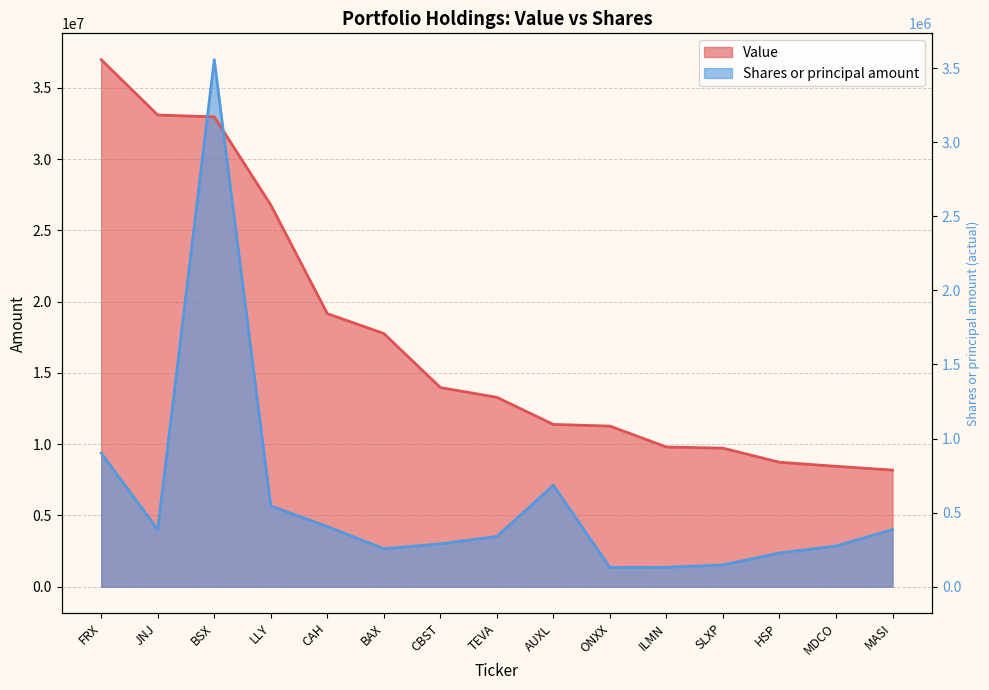

Rank the series at LLY from highest to lowest value.

Value, Shares or principal amount